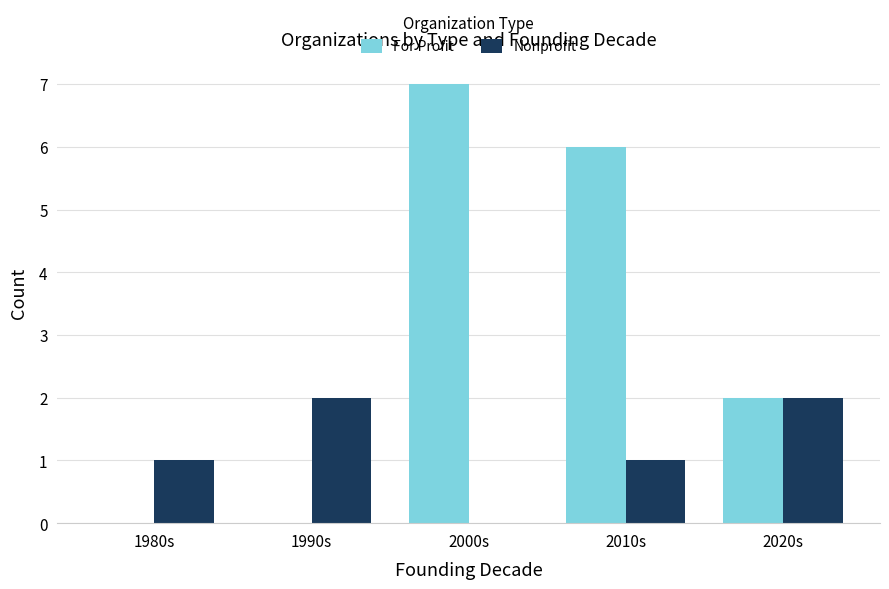

What is the highest value of the For Profit series?

7